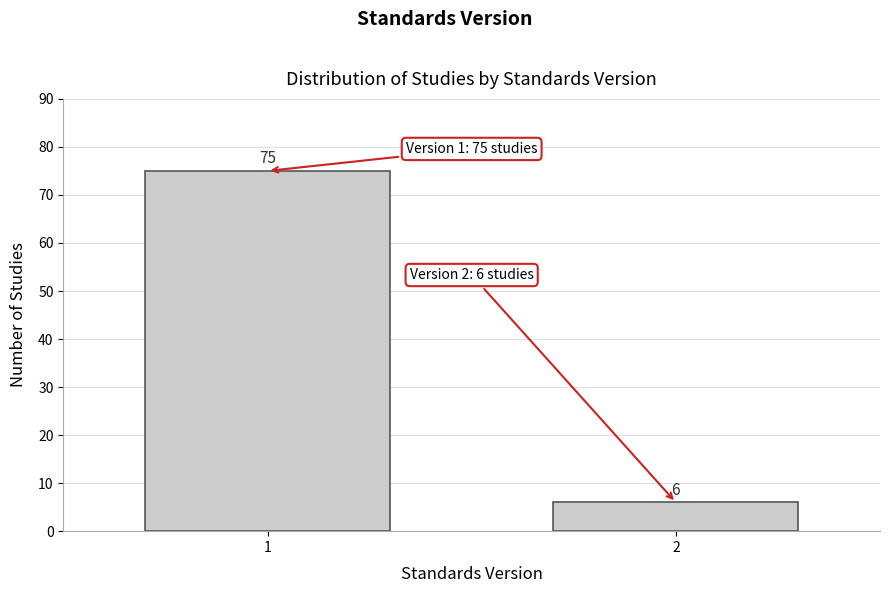

Reading right to left, what are all the values shown in this chart?

2=6	1=75